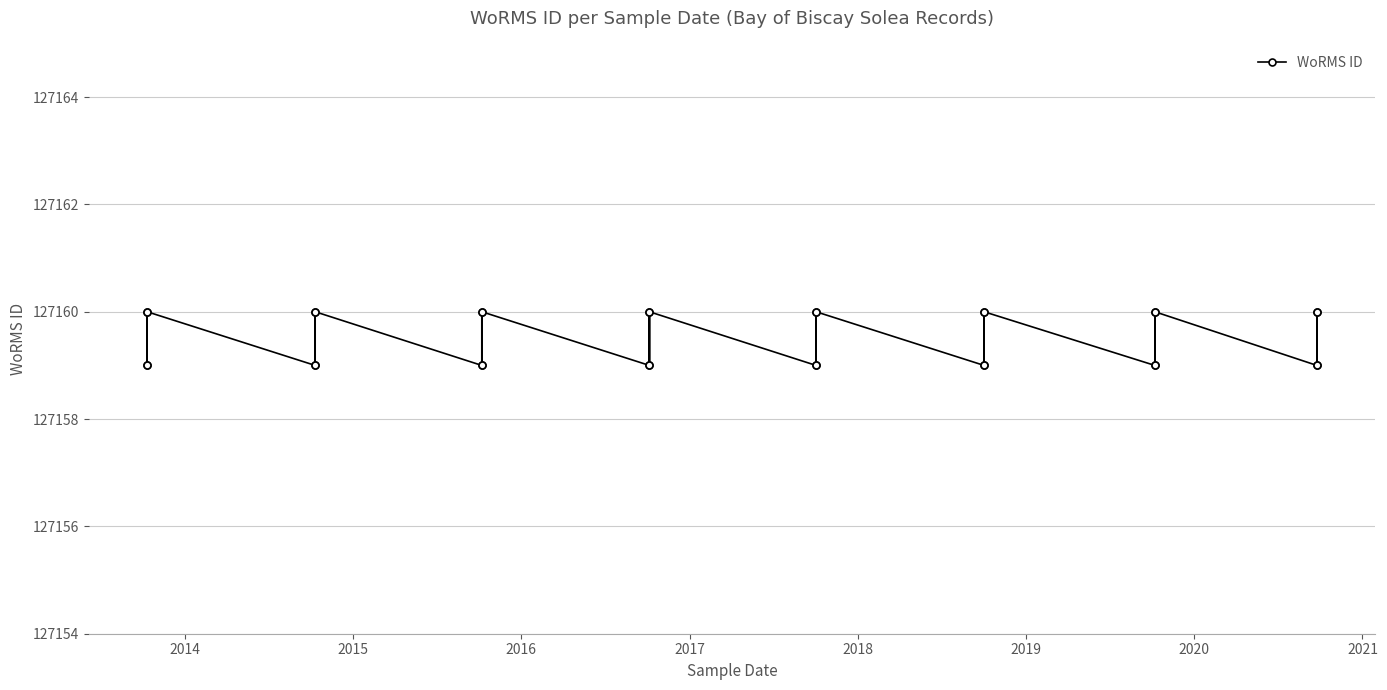

Where is the first local maximum?

2014